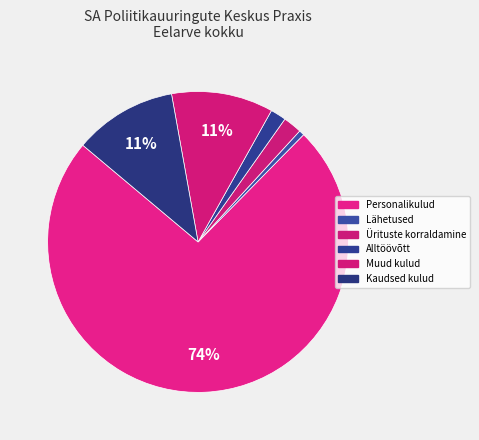

How many slices are in this pie chart?

6